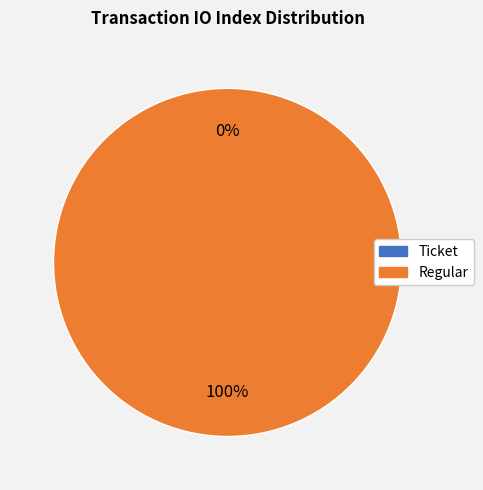

What is the total percentage of Regular and Ticket?

100.0%